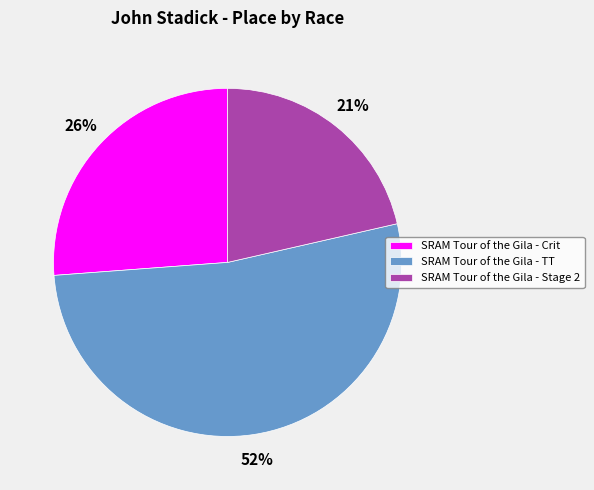

Which slice is the smallest?

SRAM Tour of the Gila - Stage 2